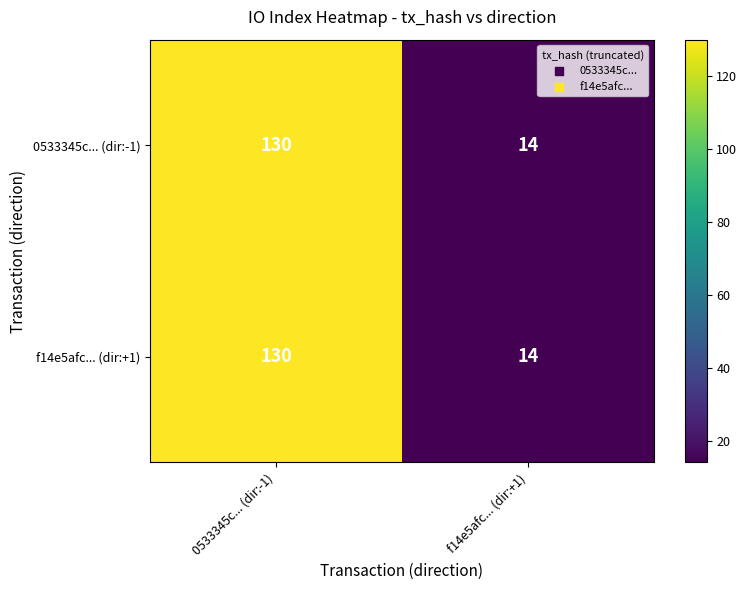

What is the sum of the f14e5afc... (dir:+1) values at f14e5afc... (dir:+1) and 0533345c... (dir:-1)?

144